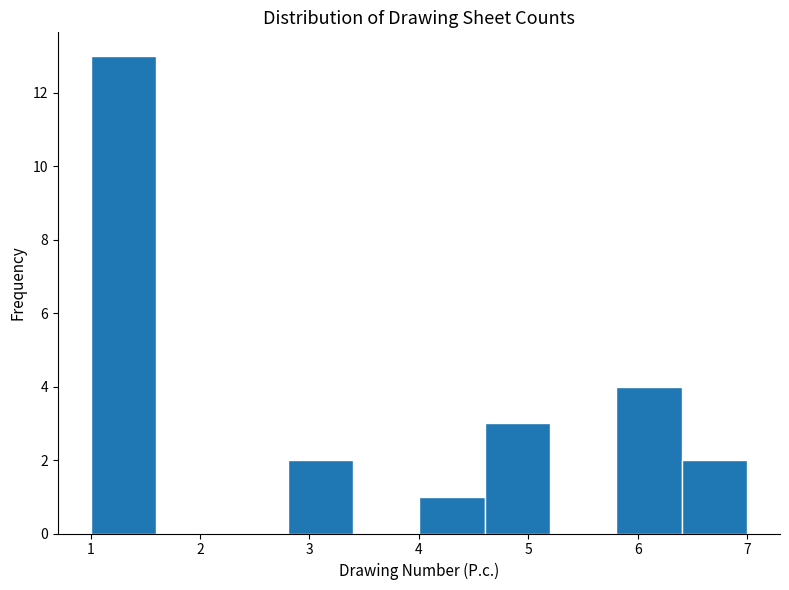

How tall is the bar that spans 6.4 to 7.0 on the x-axis? The values are not printed on the chart, so give them approximately, as read against the axis.

2